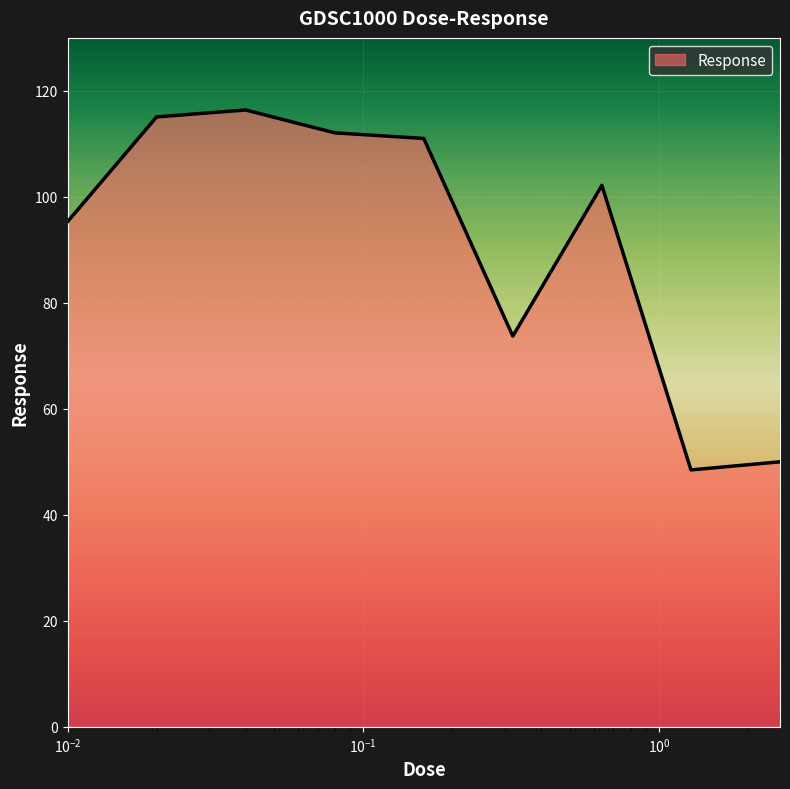

What is the difference between the maximum and minimum values?

67.9